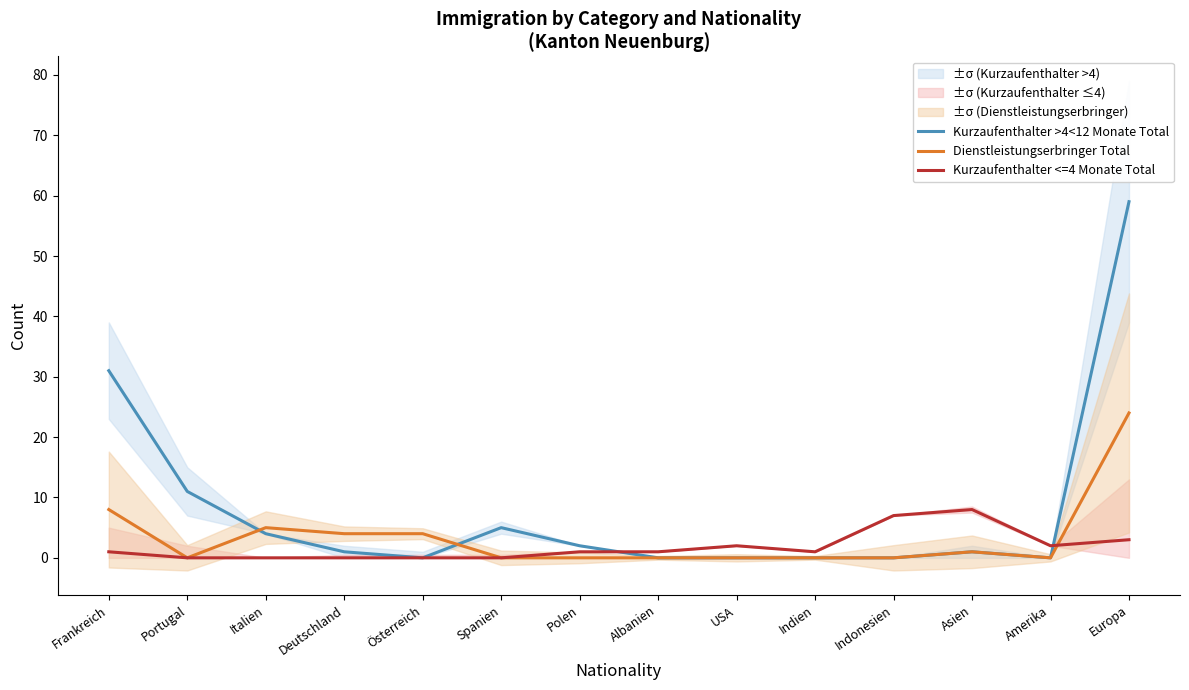

The Kurzaufenthalter >4<12 Monate Total series shows 0 at USA. True or false?

True